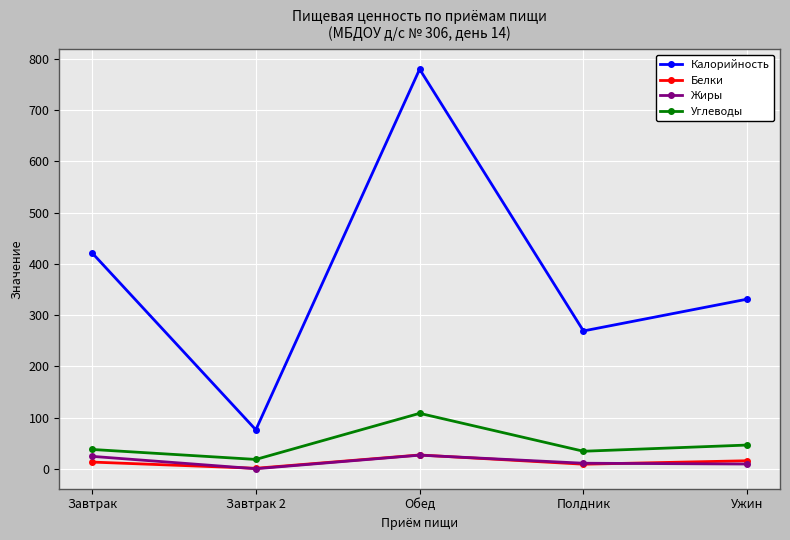

True or false: Калорийность and Жиры intersect in this chart.

False